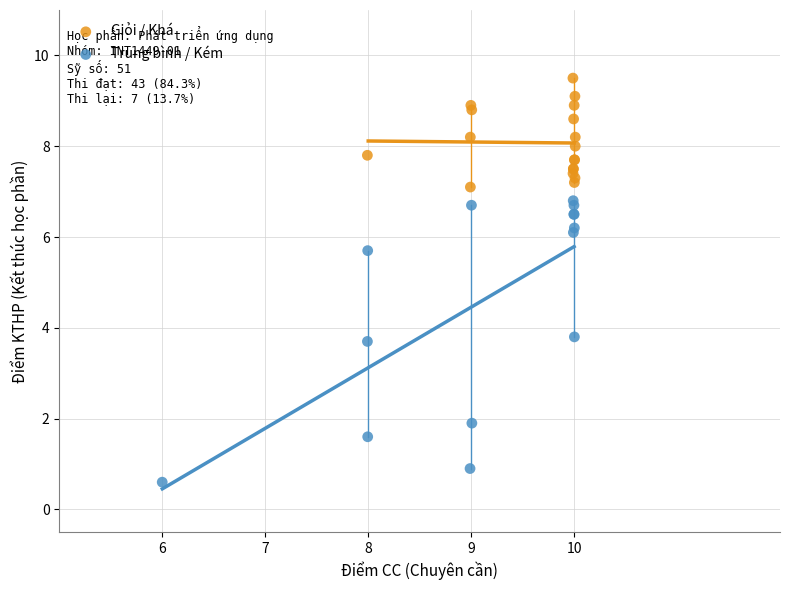

Which series reaches the maximum Y coordinate?

Giỏi / Khá